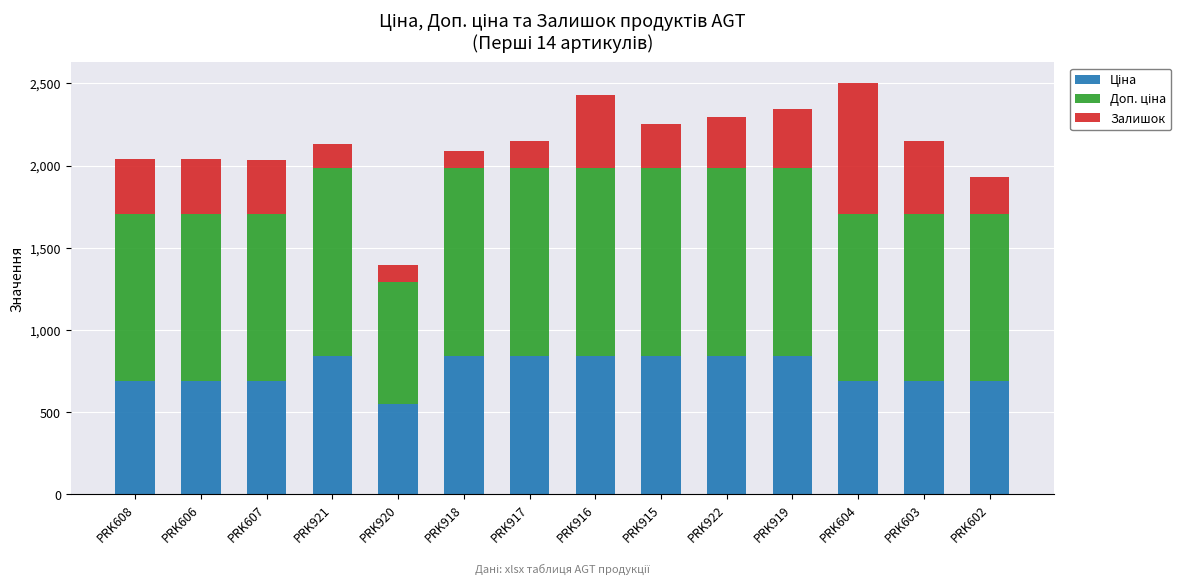

What is the total value across all series at PRK922?

2297.8